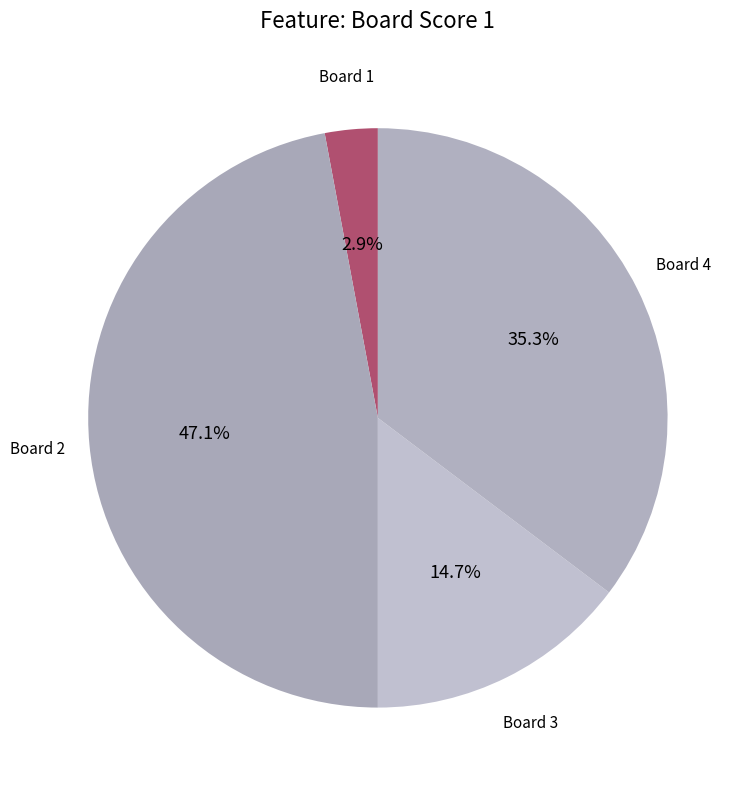

How many segments does this pie chart have?

4